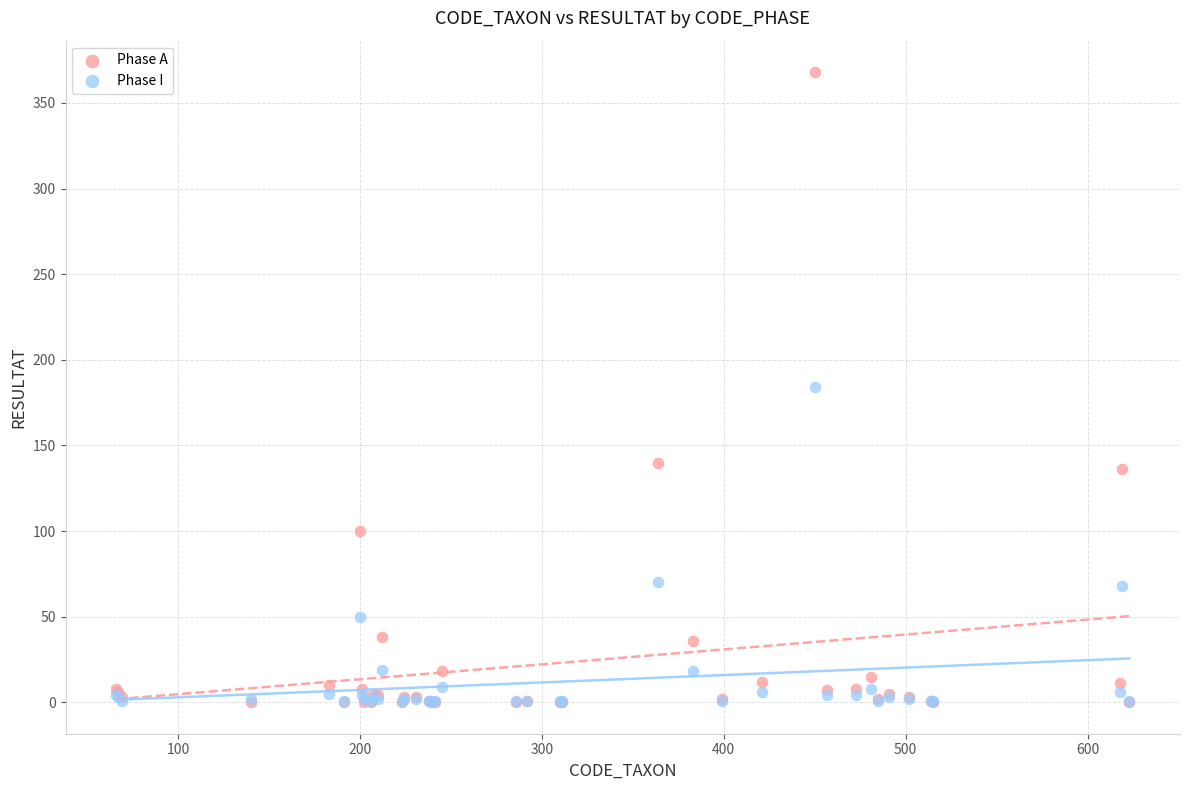

Which series has the largest Y range (max minus min)?

Phase A